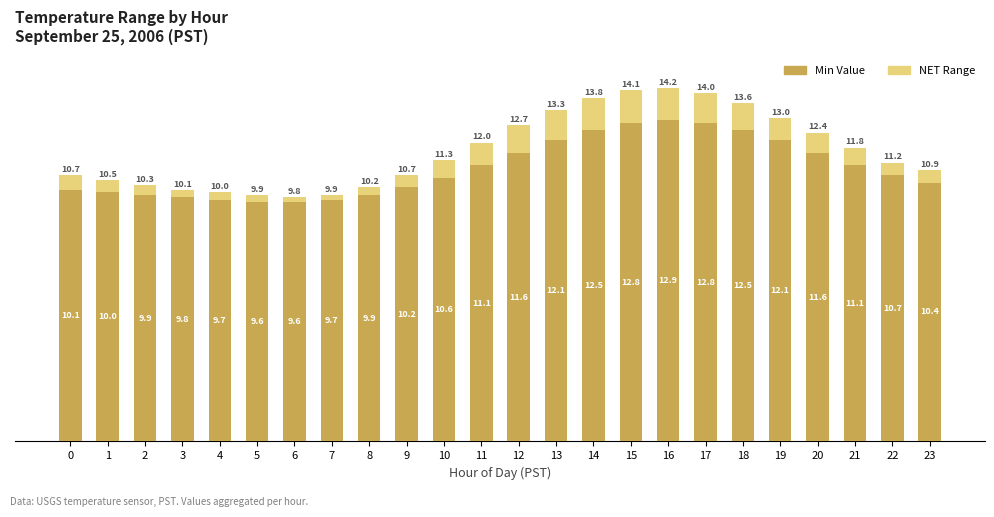

What is the total value across all series at 17?

14.0